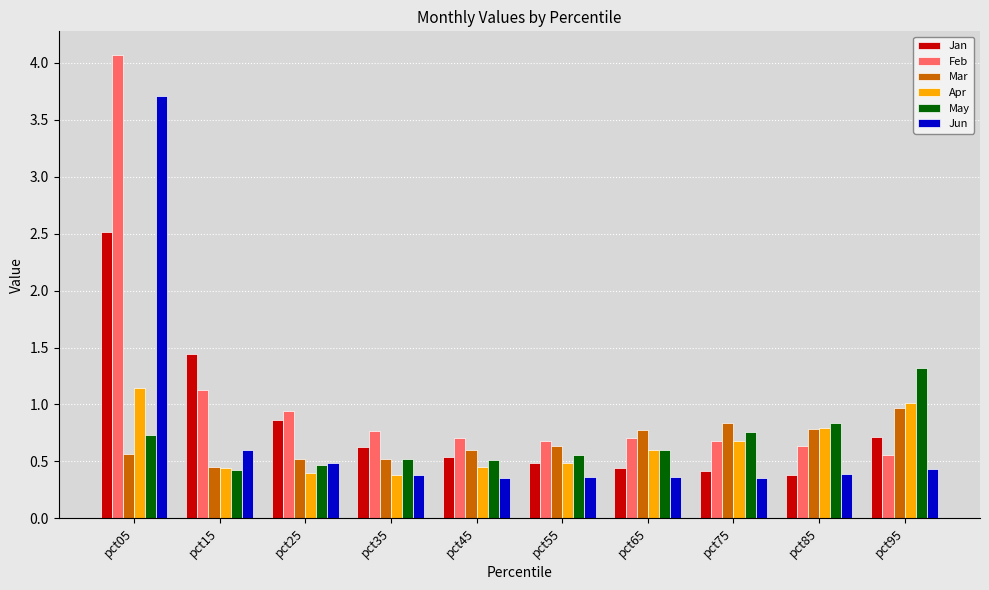

Rank the series by their maximum value, from highest to lowest.

Feb, Jun, Jan, May, Apr, Mar